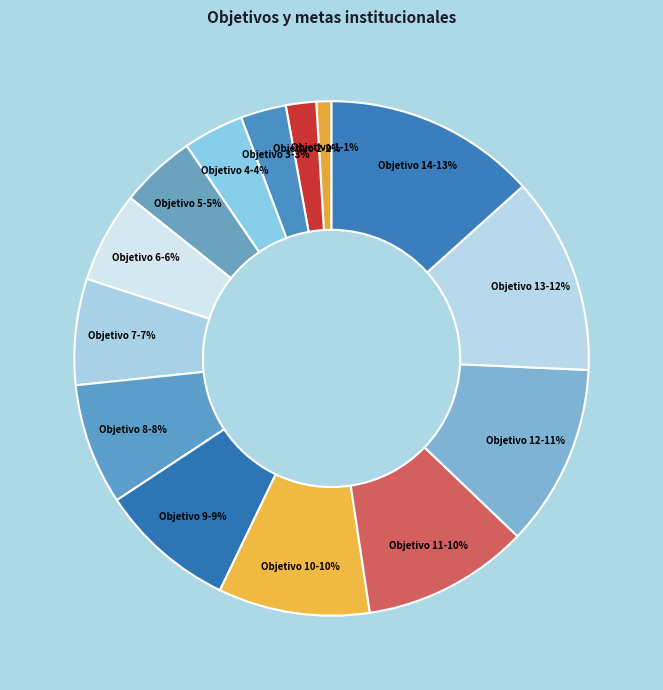

To the nearest percent, what is the difference between the Objetivo 2 and Objetivo 10 slice percentages?

8%